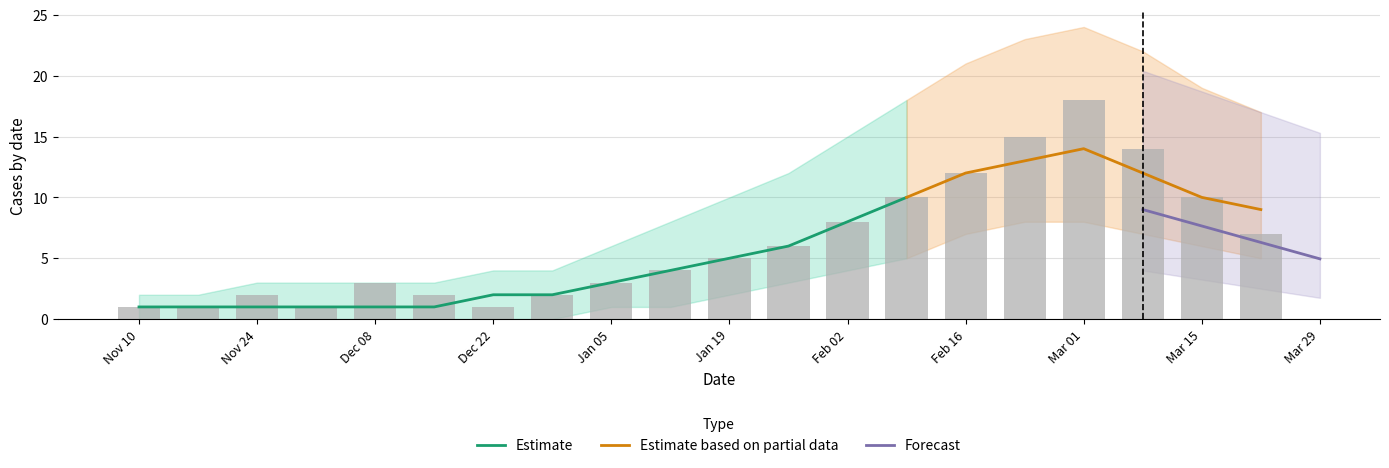

Rank the categories by value from lowest to highest.

2019-11-10, 2019-11-17, 2019-12-01, 2019-12-22, 2019-11-24, 2019-12-15, 2019-12-29, 2019-12-08, 2020-01-05, 2020-01-12, 2020-01-19, 2020-01-26, 2020-03-22, 2020-02-02, 2020-02-09, 2020-03-15, 2020-02-16, 2020-03-08, 2020-02-23, 2020-03-01